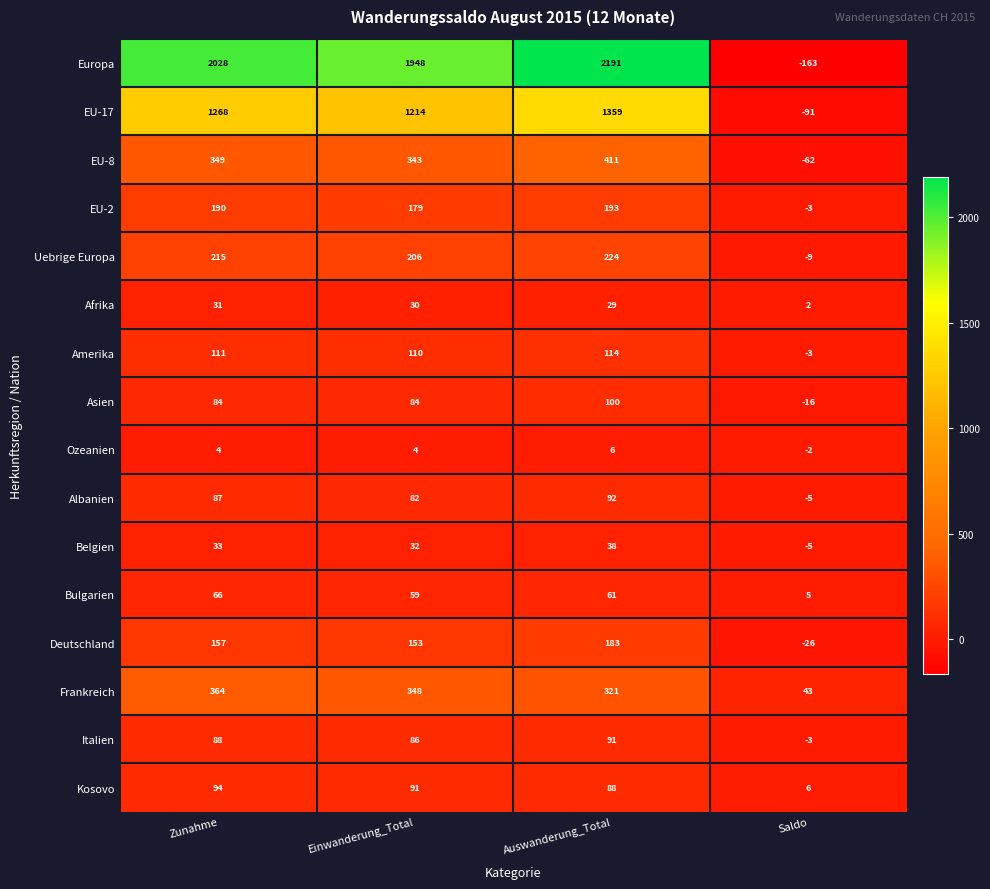

How many values in Amerika are above zero?

3